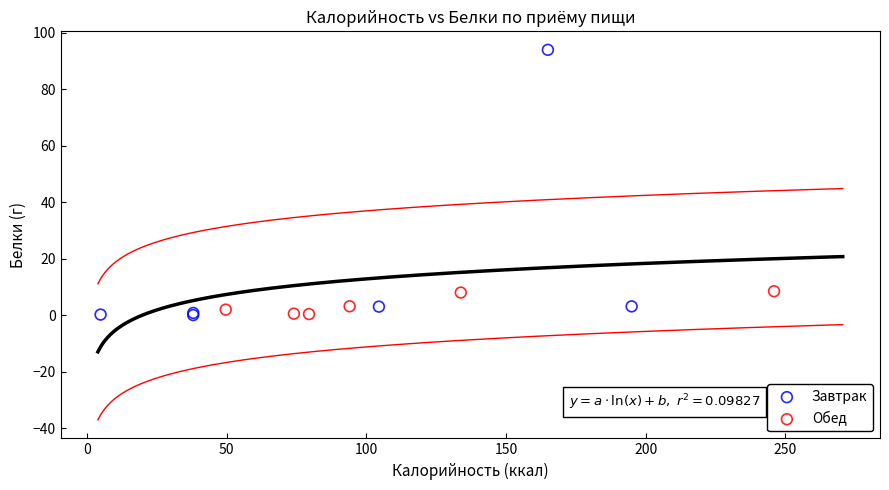

Which series reaches the maximum Y coordinate?

Завтрак